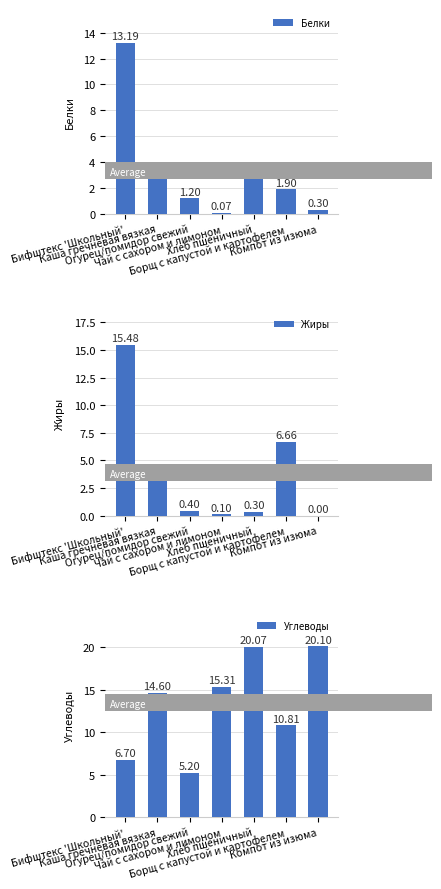

What is the maximum value for Углеводы?

20.1